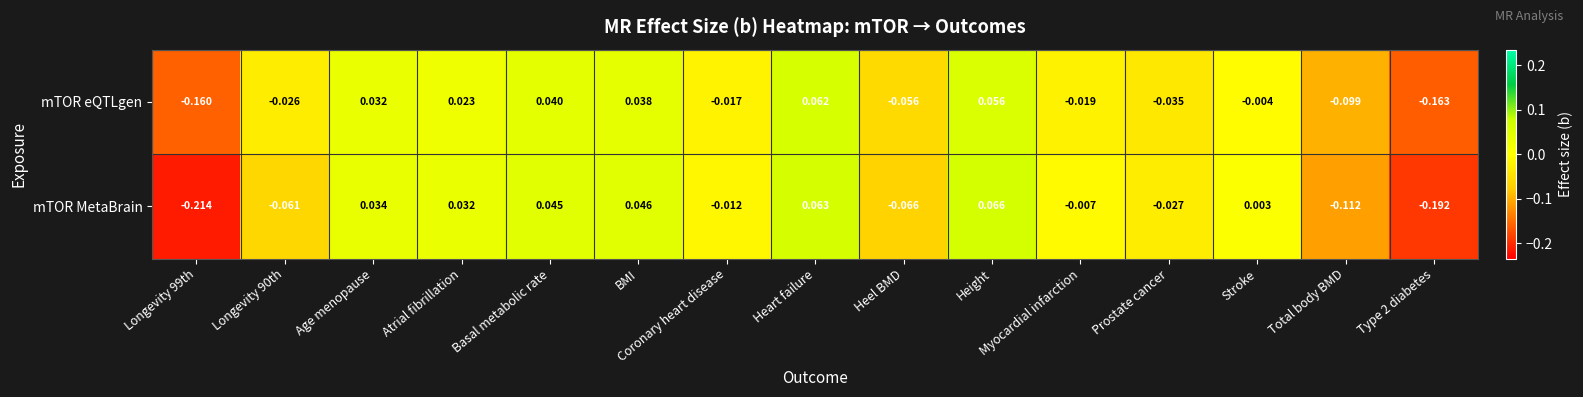

At how many categories does at least one series exceed 0?

7